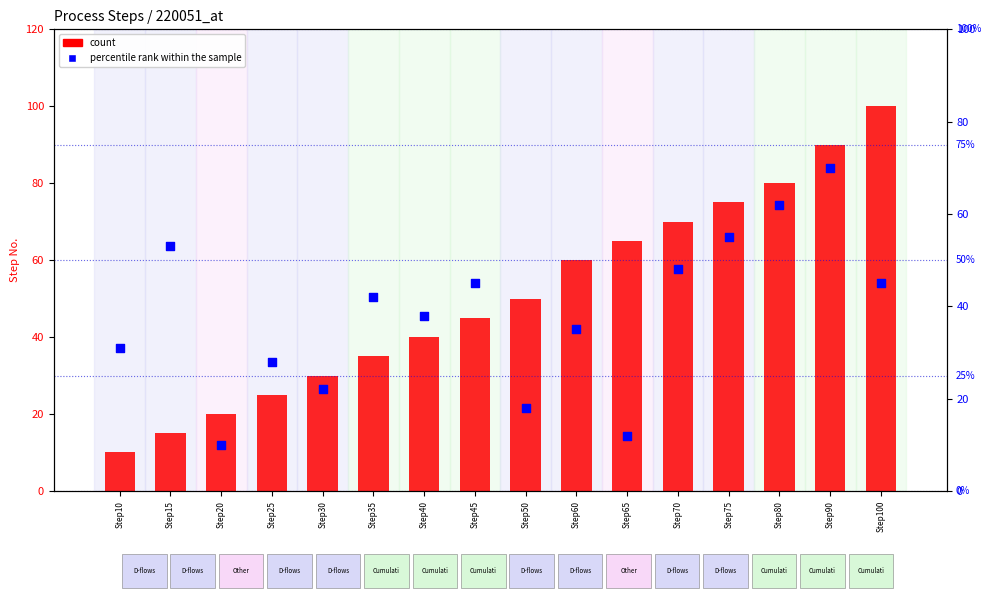

What is the total value across all series at Step10?

41